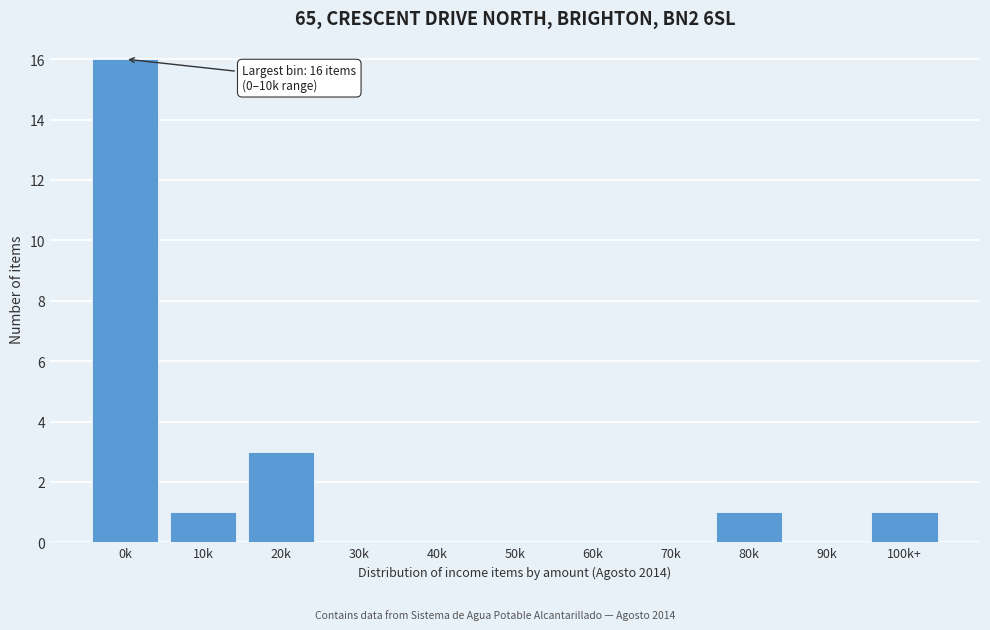

Reading left to right, transcribe all the data shown in this chart.

0k=16	10k=1	20k=3	30k=0	40k=0	50k=0	60k=0	70k=0	80k=1	90k=0	100k+=1